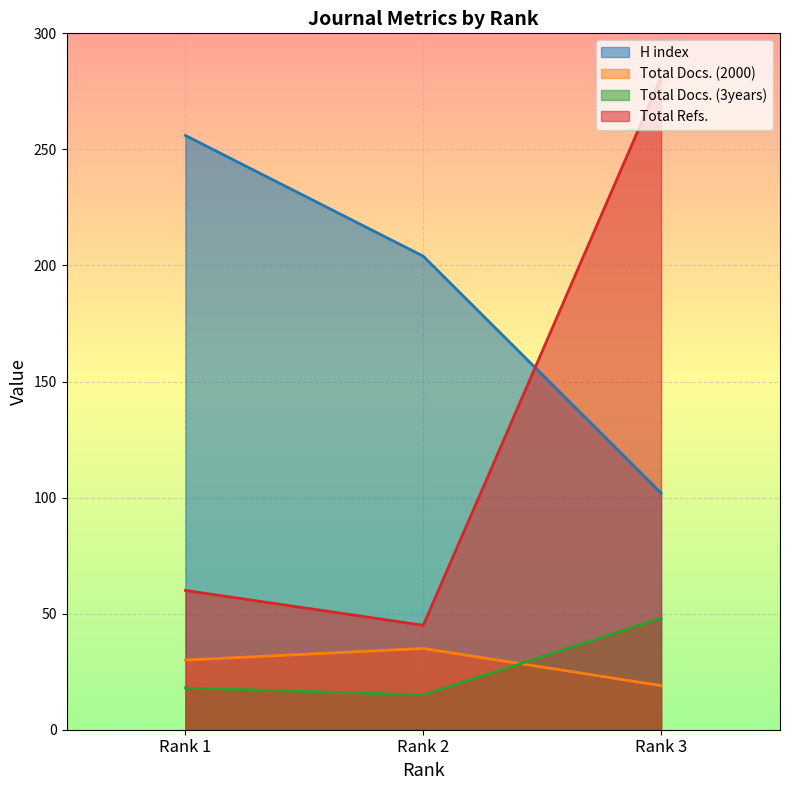

Reading right to left, what are all the values shown in this chart?

H index: Rank 3=102	Rank 2=204	Rank 1=256
Total Docs. (2000): Rank 3=19	Rank 2=35	Rank 1=30
Total Docs. (3years): Rank 3=48	Rank 2=15	Rank 1=18
Total Refs.: Rank 3=281	Rank 2=45	Rank 1=60